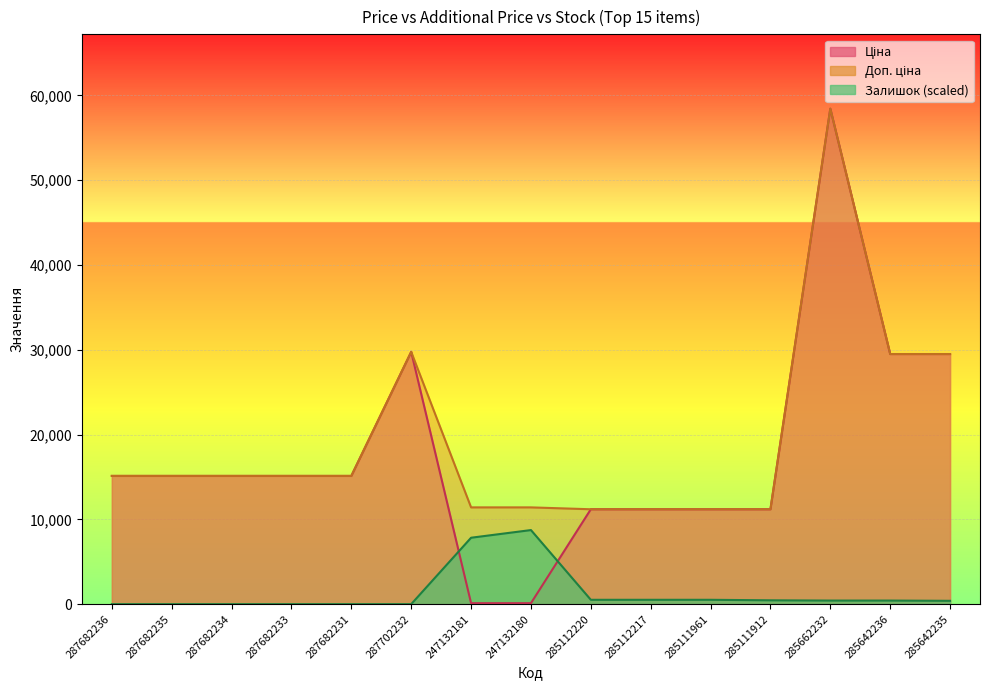

How many interior local peaks does the Ціна series have?

2